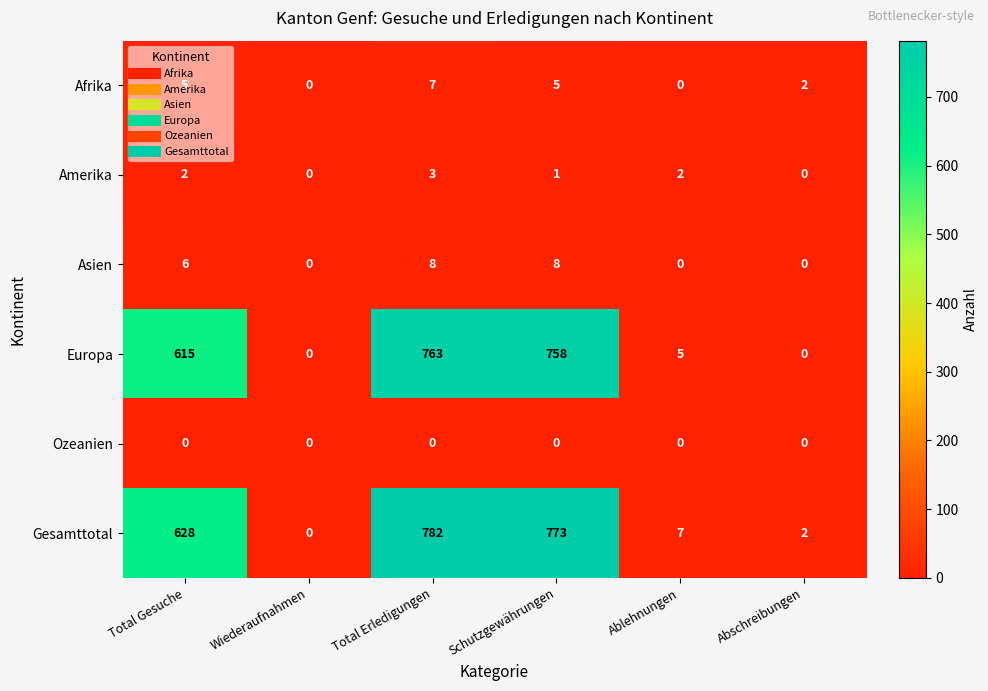

Which series has the widest spread of values?

Gesamttotal